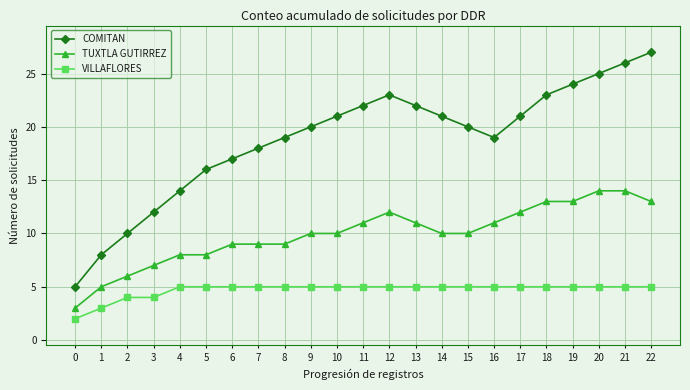

The value of TUXTLA GUTIRREZ at 0 is 3. True or false?

True